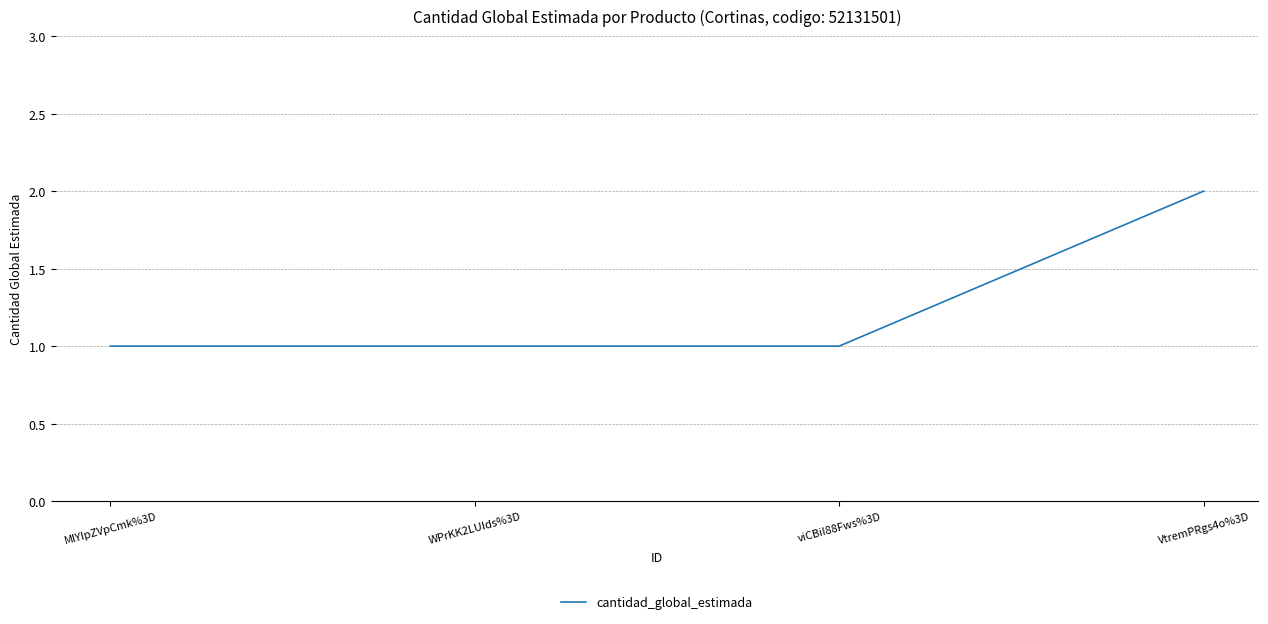

Approximately how many times larger is the value at viCBiI88Fws%3D compared to MlYIpZVpCmk%3D?

1.0